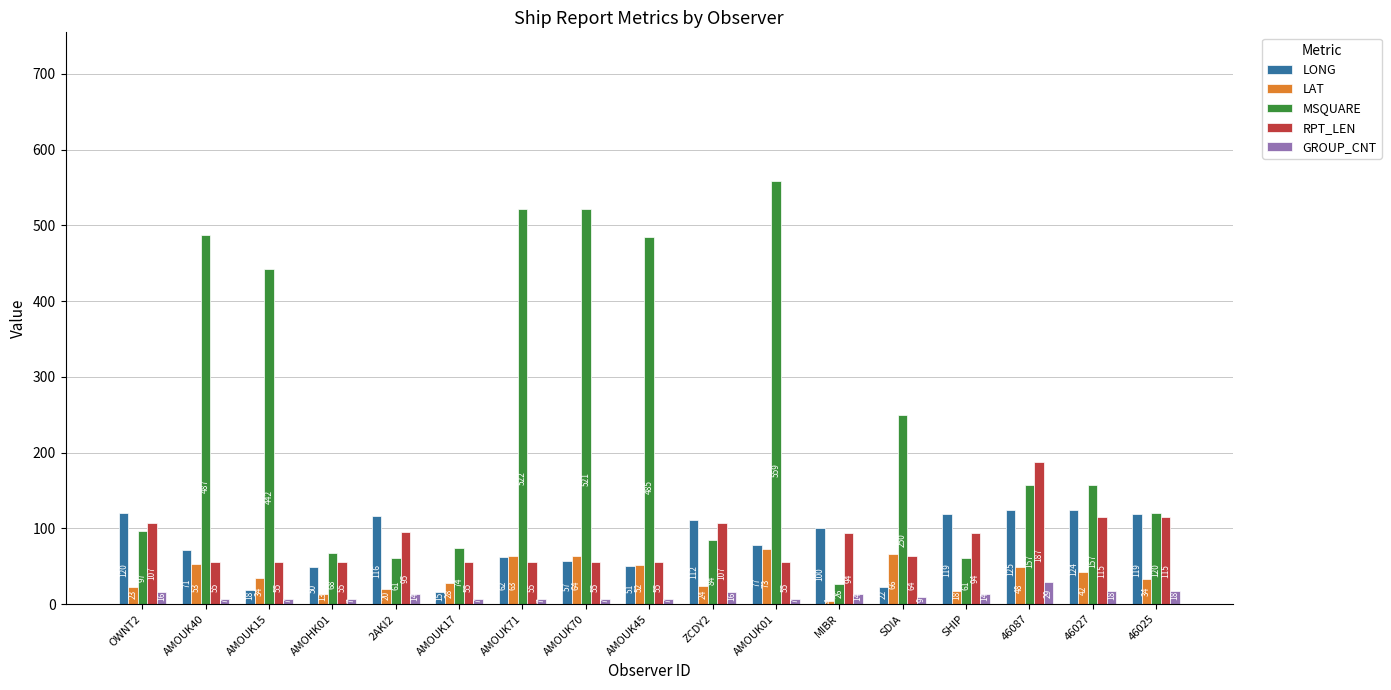

How many values in the LONG series are below 77?

8